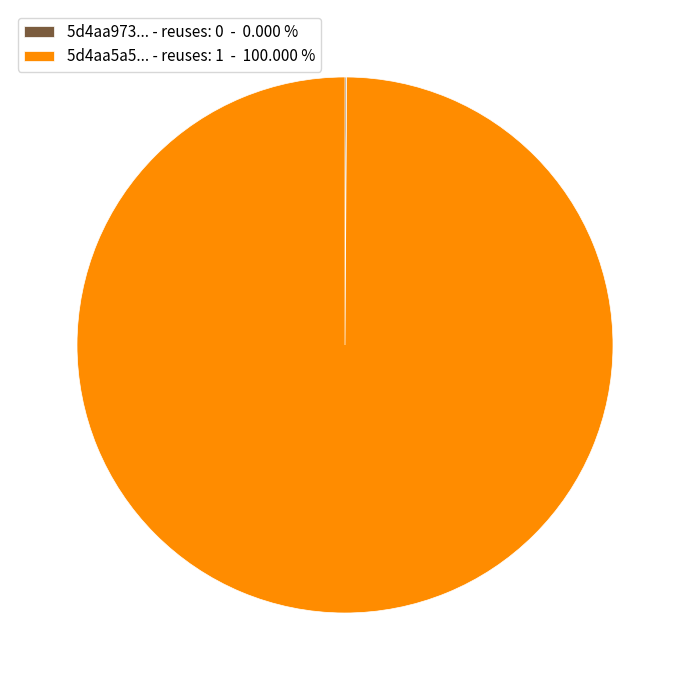

Which category has the biggest portion of the pie?

5d4aa5a5... - reuses: 1 - 100.000 %